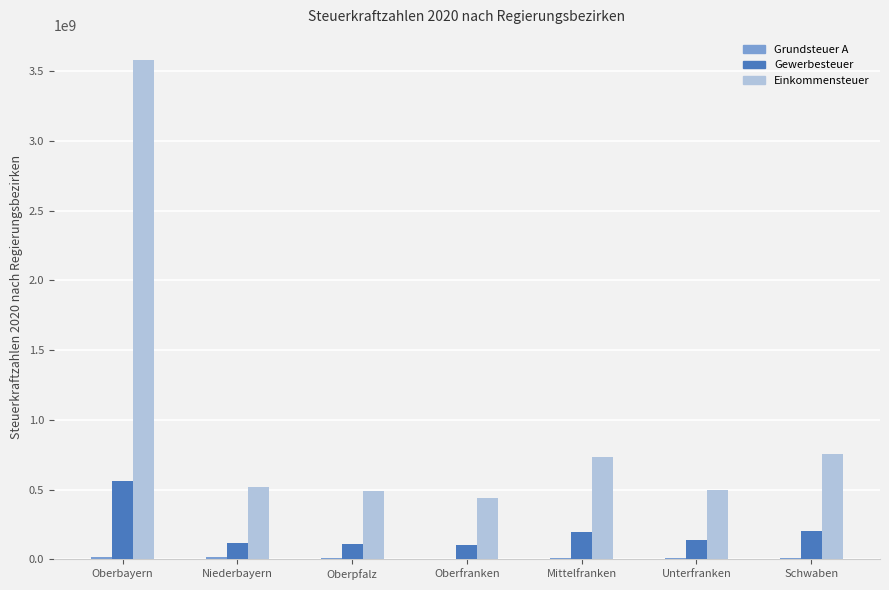

What is the maximum value shown in the chart?

3581831664